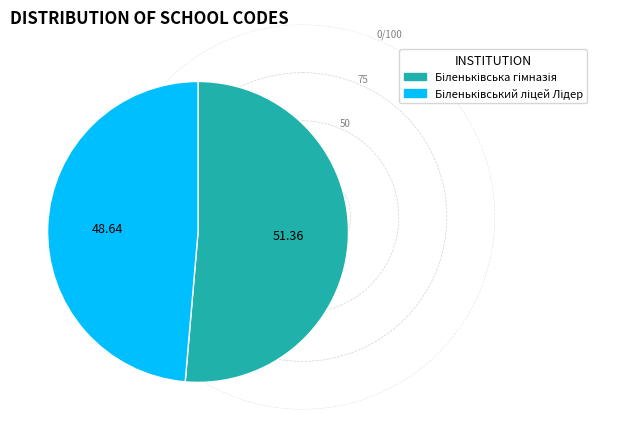

Is there a majority slice in this chart?

Yes